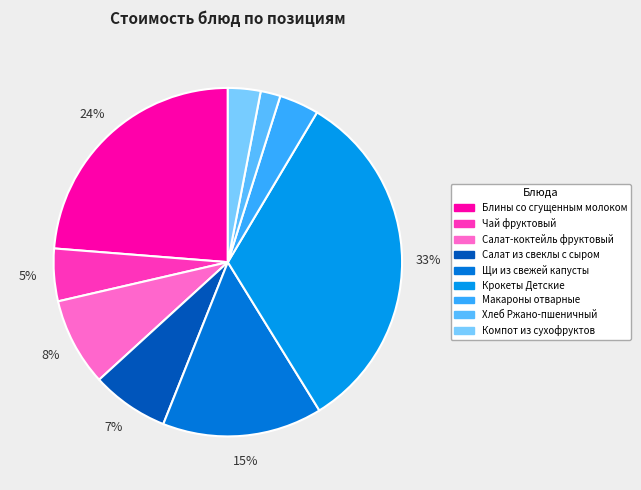

To the nearest percent, what is the average slice percentage?

11%